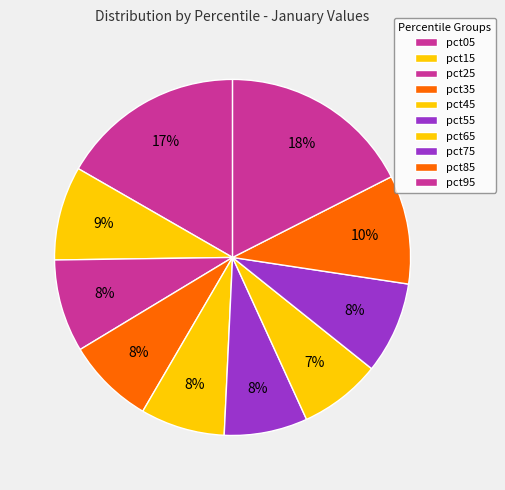

Is there any slice that represents more than half of the pie?

No